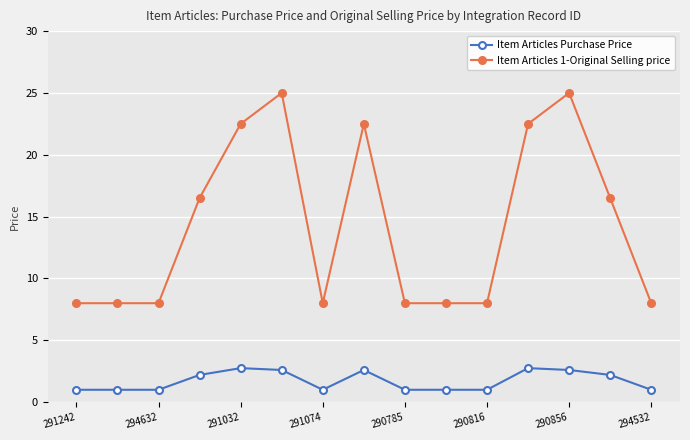

What is the highest value of the Item Articles Purchase Price series?

2.8